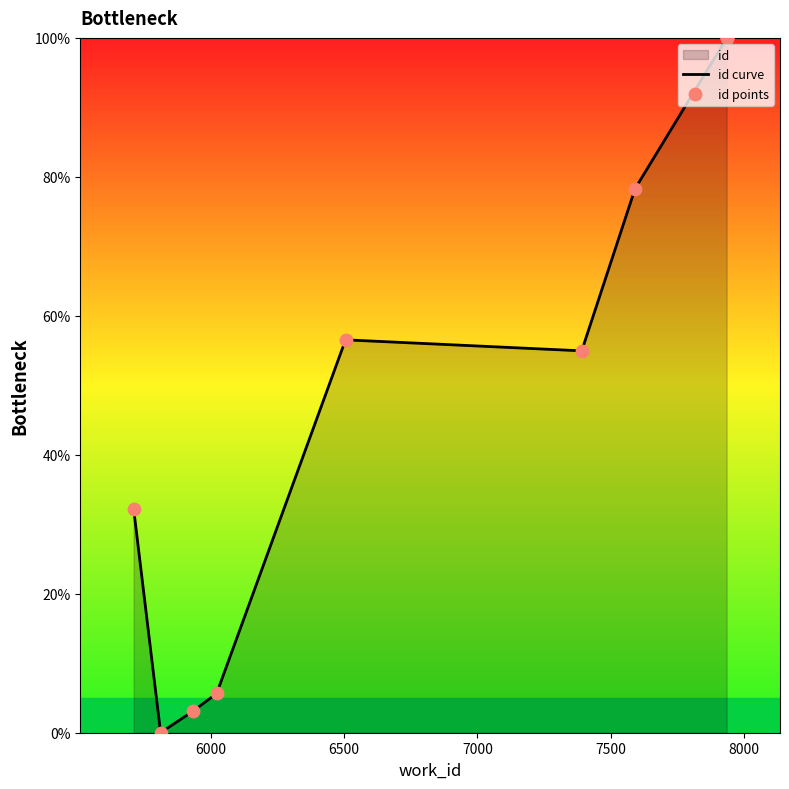

Which series has the largest Y range (max minus min)?

id curve